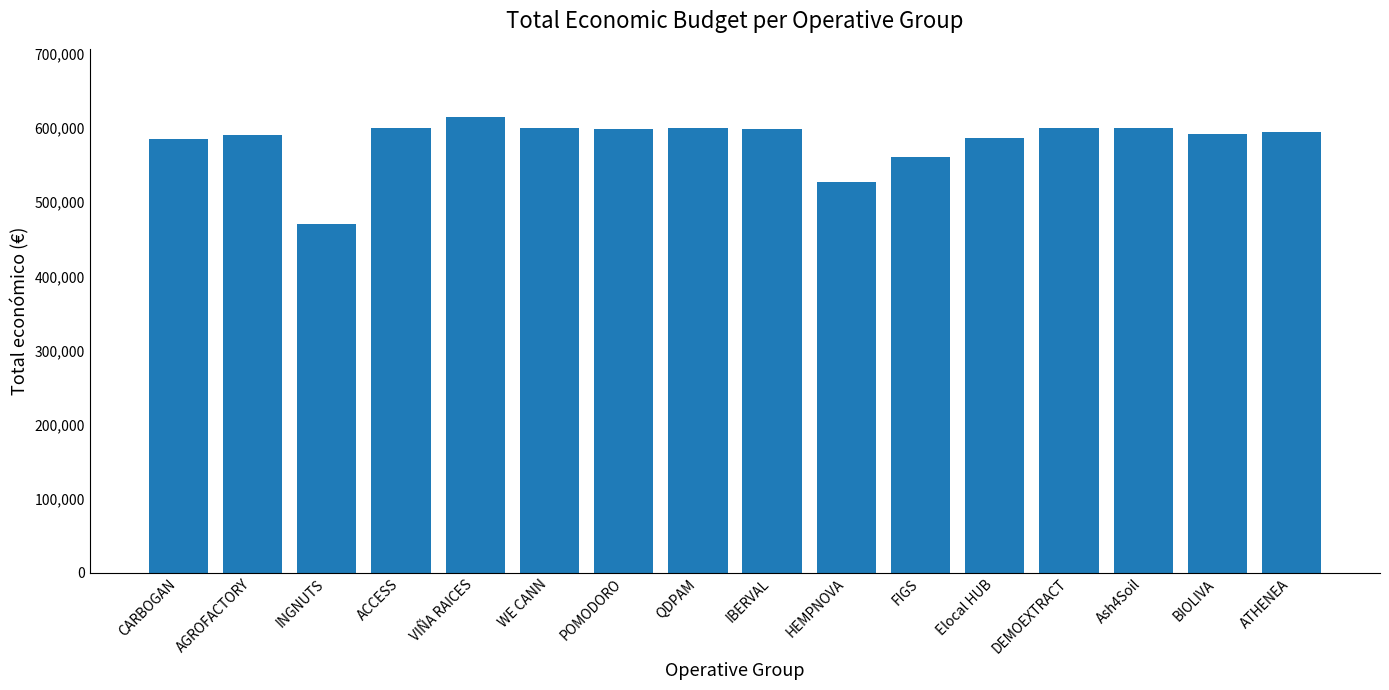

Read the value at CARBOGAN, to the nearest 10.

585910